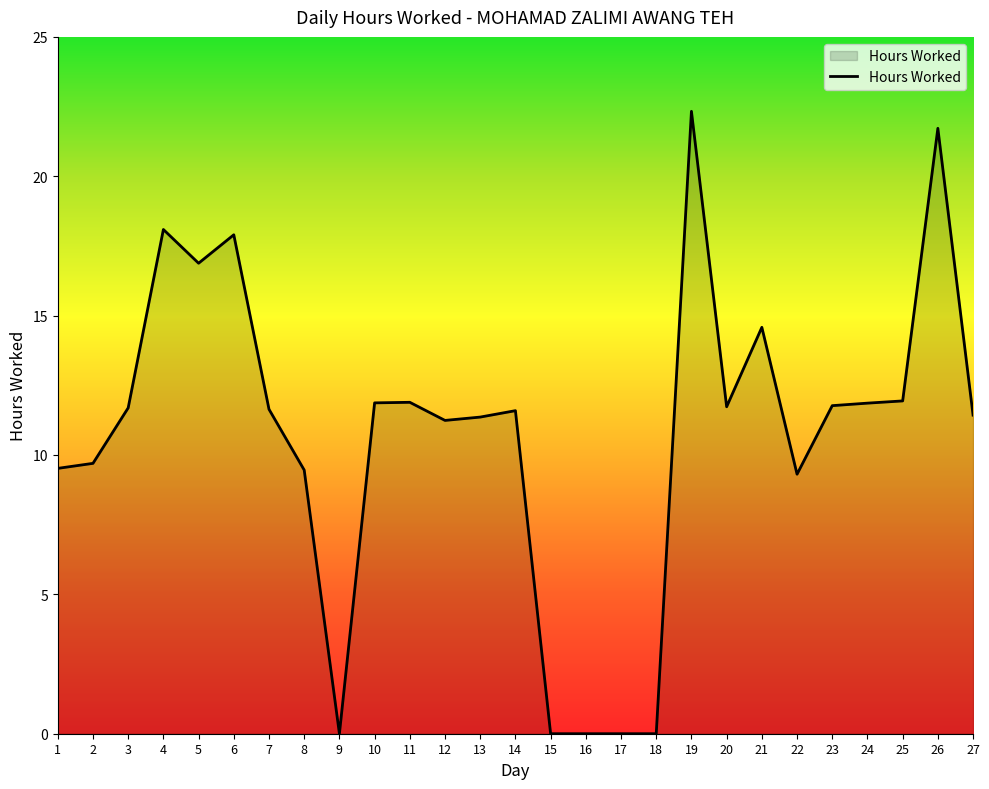

Which category has the highest value across all series?

19